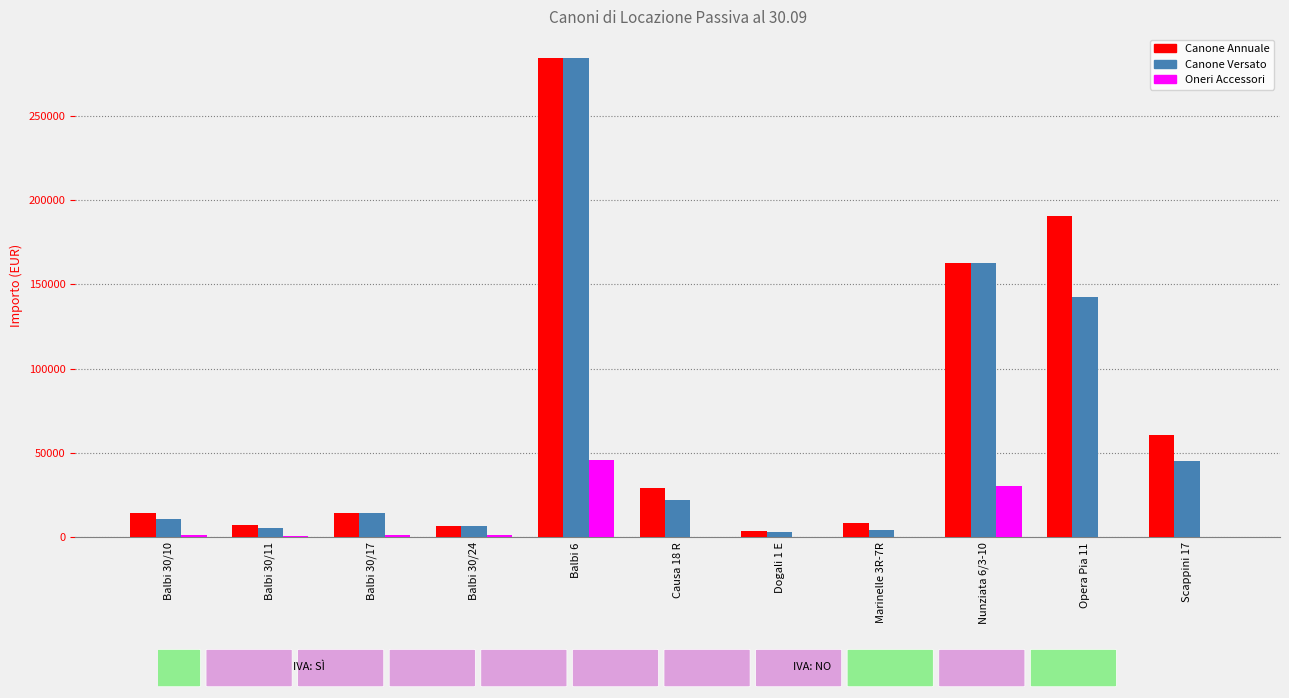

Is it true that Canone Versato equals 142802.6 at Opera Pia 11?

True